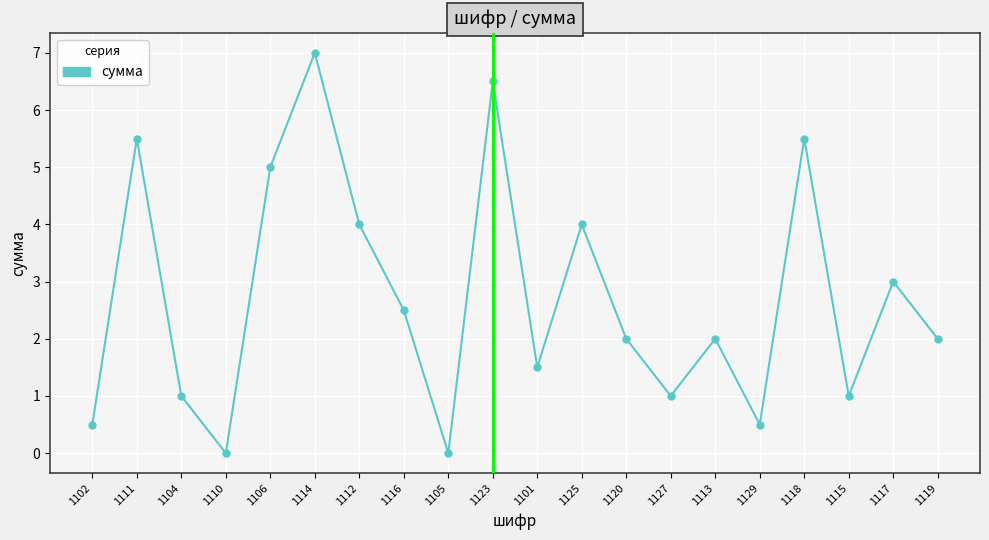

The chart shows a value of 0.0 at 1110. True or false?

True